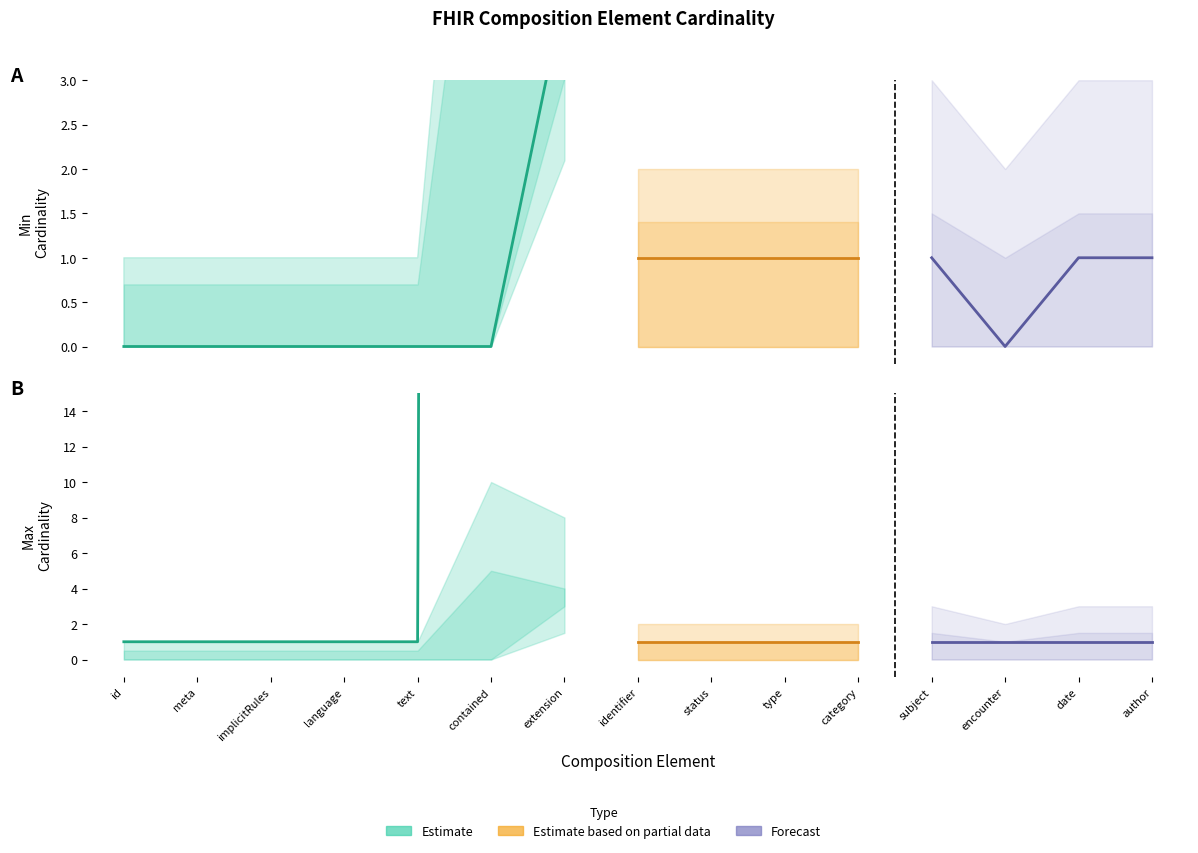

True or false: Min Cardinality has a value of -2 at Composition.language.

False